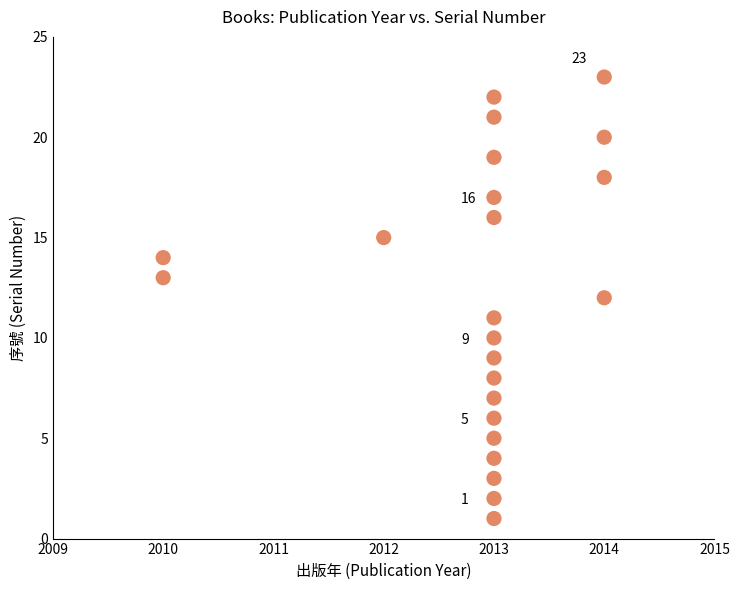

What is the range of X values (max minus min)?

4